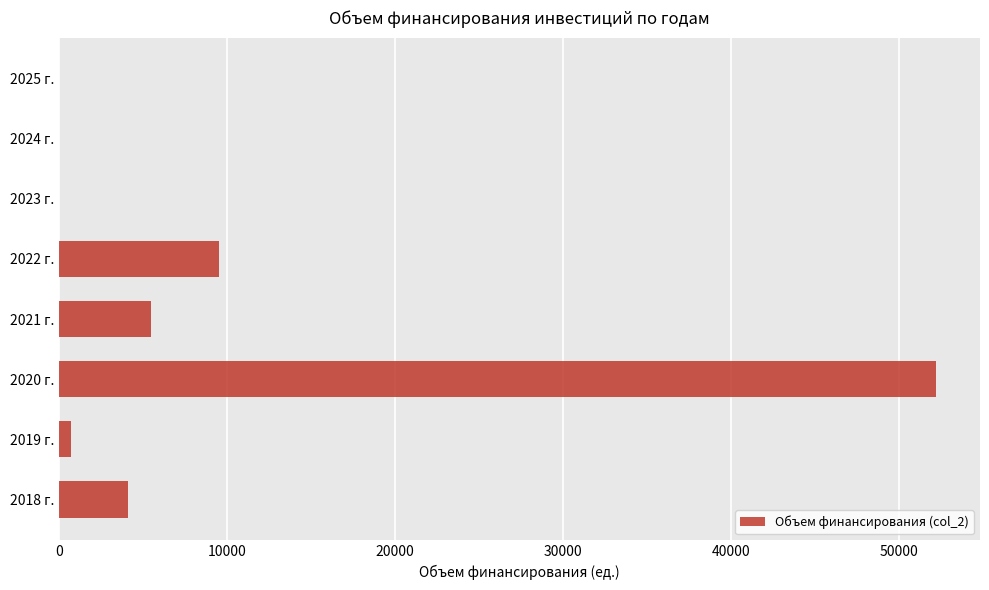

Reading bottom to top, transcribe all the data shown in this chart.

2018 г.=4064.2	2019 г.=683.9	2020 г.=52199.4	2021 г.=5479.1	2022 г.=9488.9	2023 г.=0.0	2024 г.=0.0	2025 г.=0.0